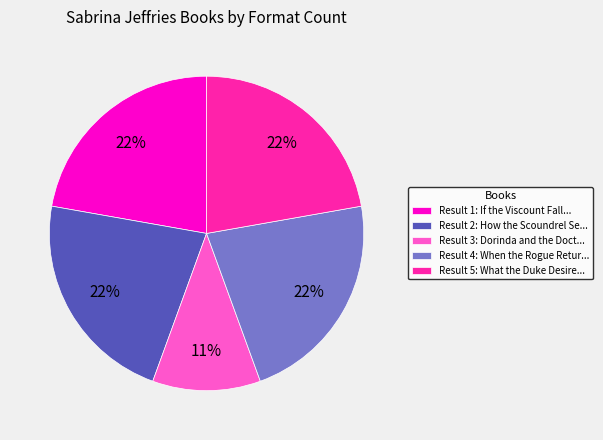

Count the number of slices in the pie.

5